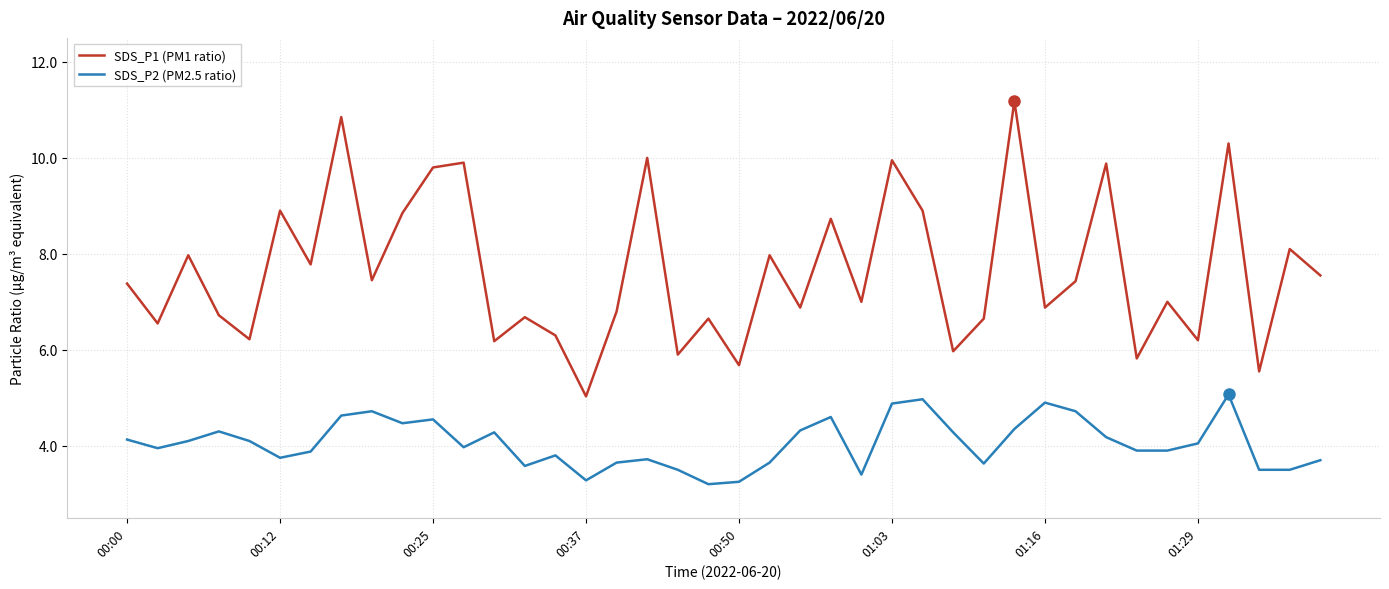

What is the difference between the maximum and minimum values in the SDS_P2 (PM2.5 ratio) series?

1.9